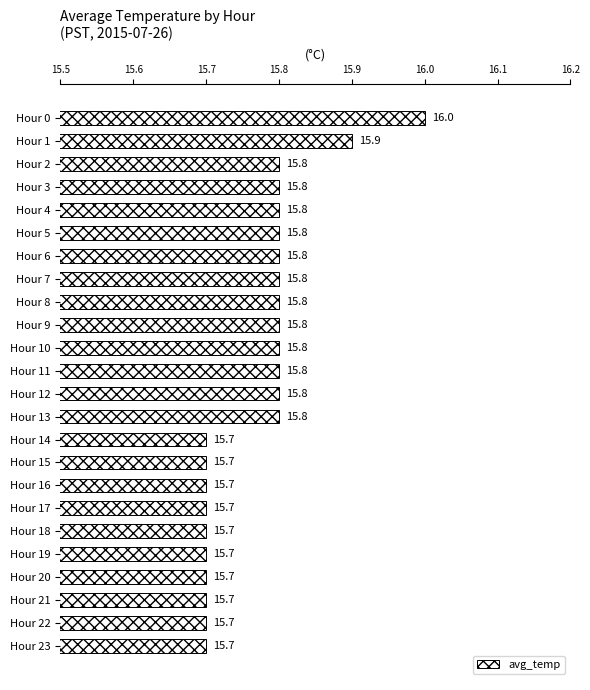

Is it true that the value at Hour 6 is 9.7?

False